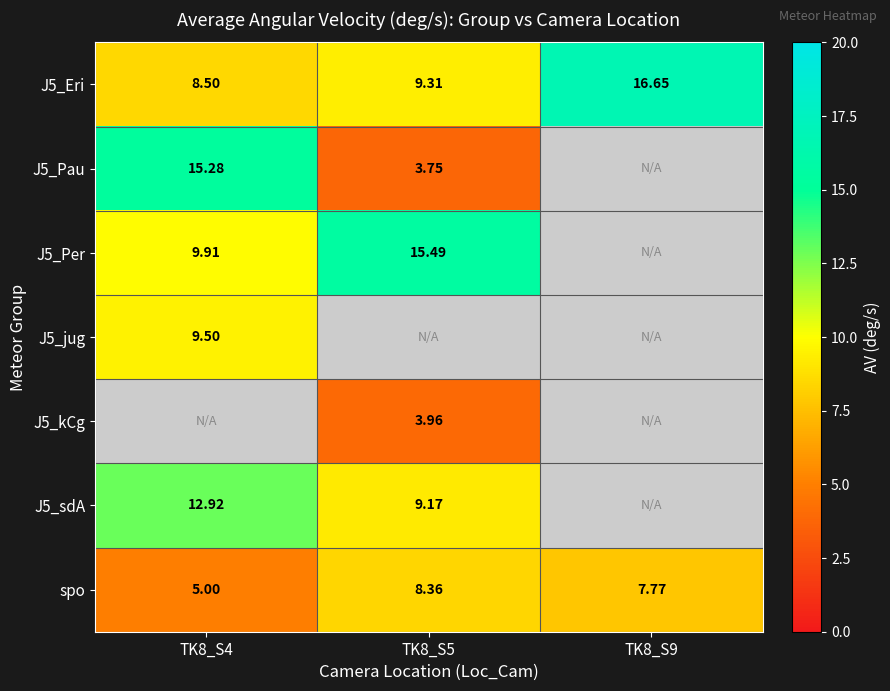

Is the value of J5_Eri at TK8_S5 greater than the value of J5_Per at TK8_S4?

No